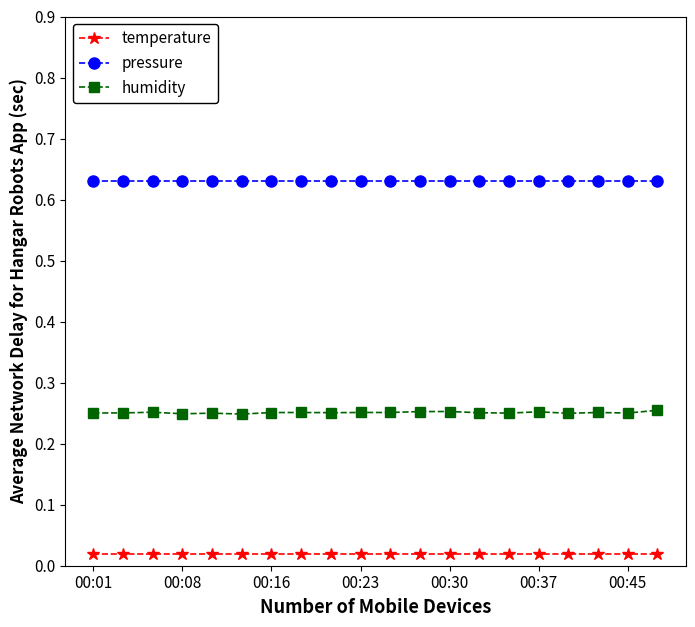

True or false: pressure and humidity intersect in this chart.

False